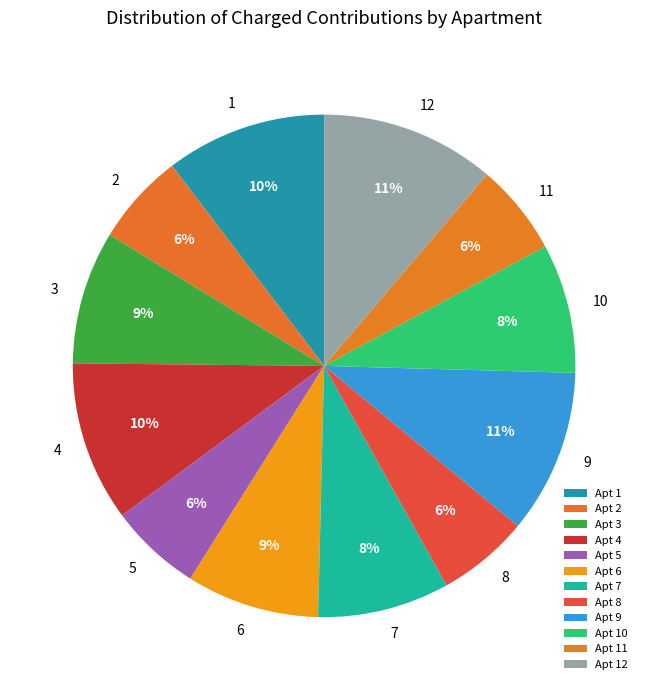

How many slices are in this pie chart?

12